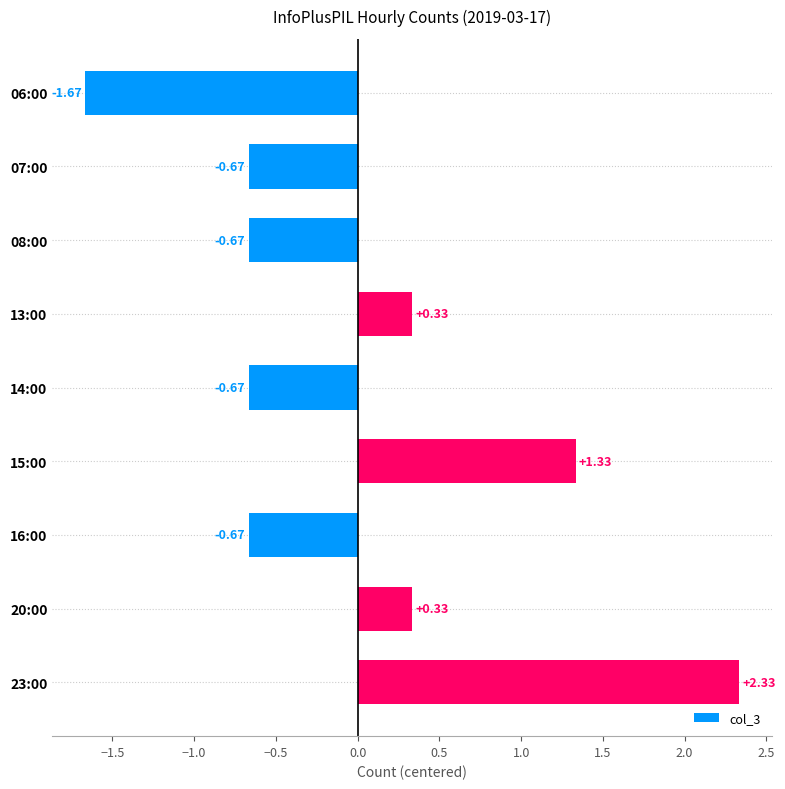

What is the sum of the values at 20:00 and 15:00?

1.7